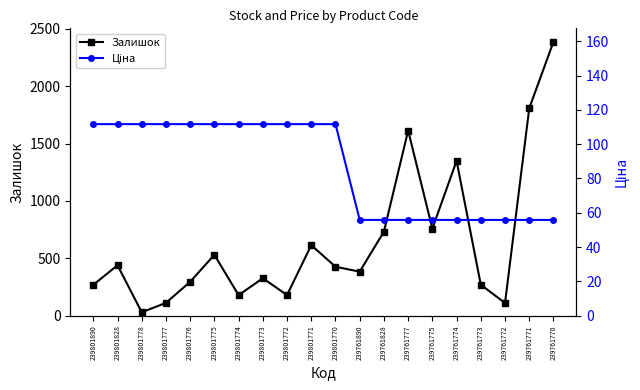

True or false: Ціна and Залишок intersect in this chart.

True